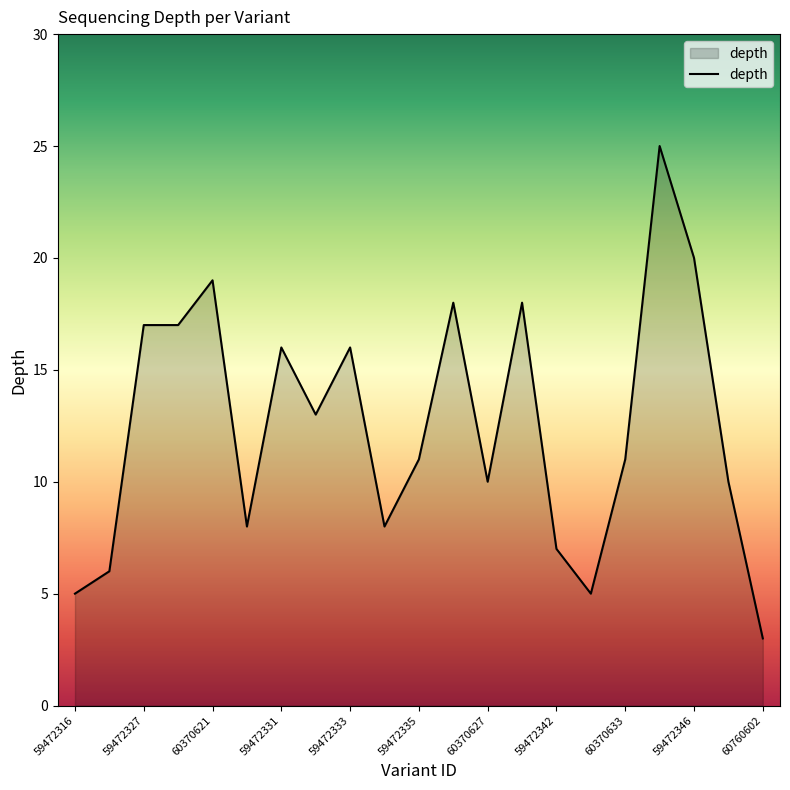

What is the greatest value displayed?

25